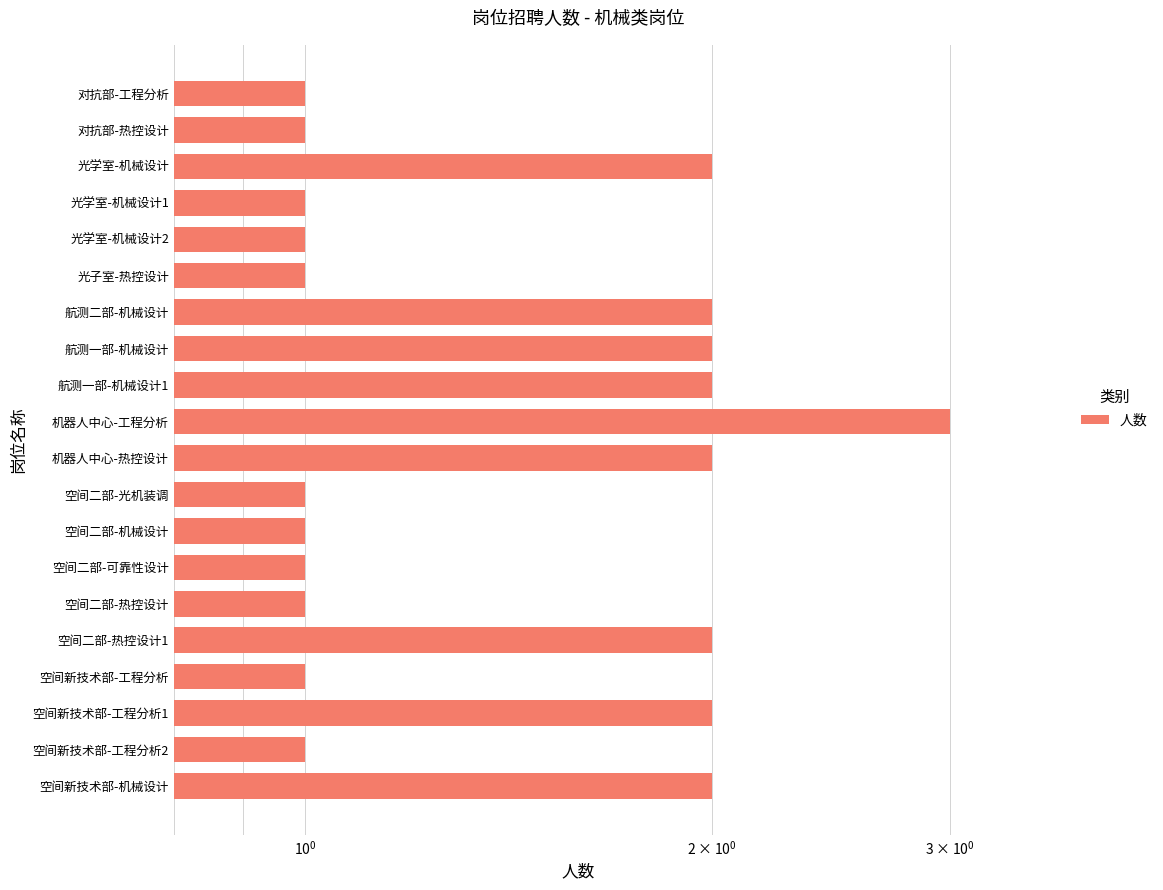

What is the maximum value shown in the chart?

3